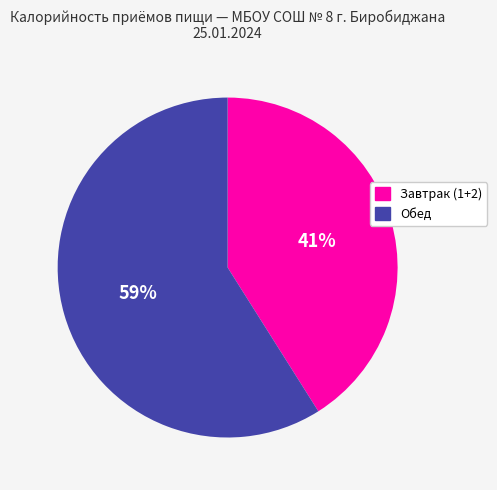

To the nearest percent, what is the difference between the largest and smallest slice percentages?

18%